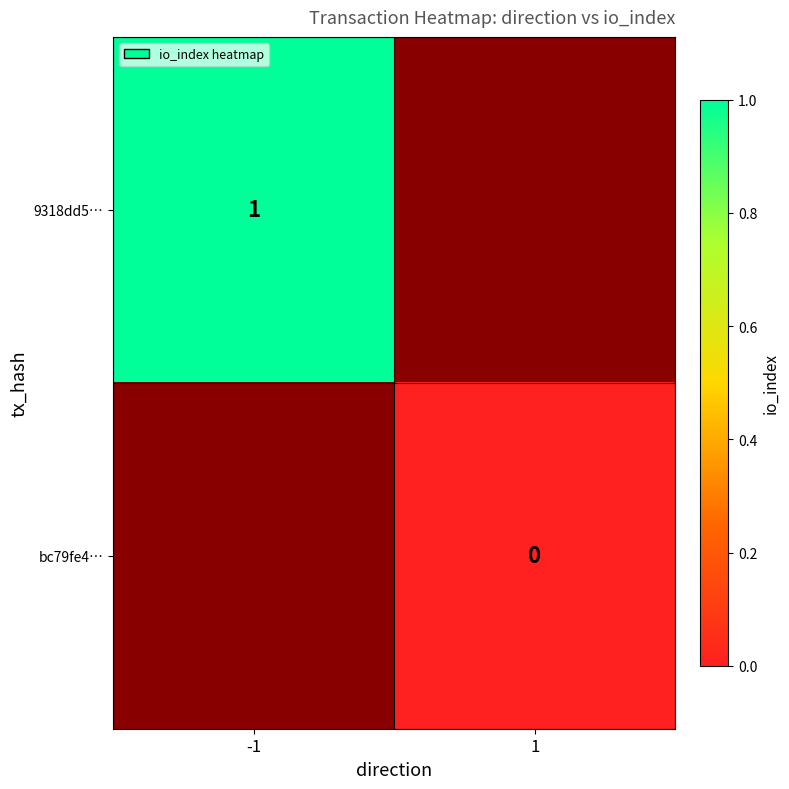

True or false: 9318dd5… has a value of 1 at -1.

True